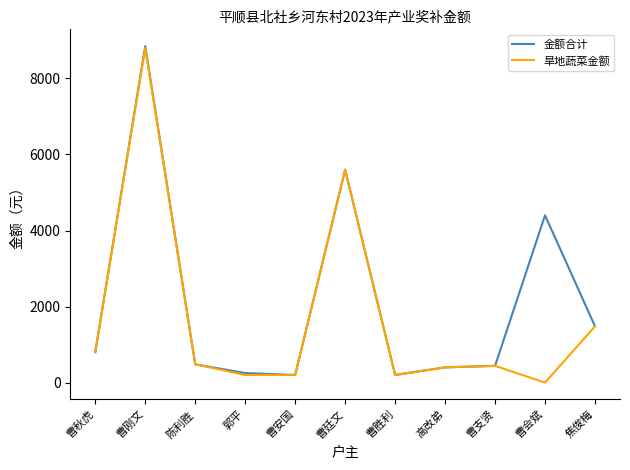

Reading left to right, transcribe all the data shown in this chart.

金额合计: 曹秋虎=800	曹刚文=8850	陈利胜=480	郭平=250	曹安国=200	曹廷文=5600	曹胜利=200	高改弟=400	曹支贤=440	曹会斌=4400	焦俊梅=1480
旱地蔬菜金额: 曹秋虎=800	曹刚文=8800	陈利胜=480	郭平=200	曹安国=200	曹廷文=5600	曹胜利=200	高改弟=400	曹支贤=440	曹会斌=0	焦俊梅=1480